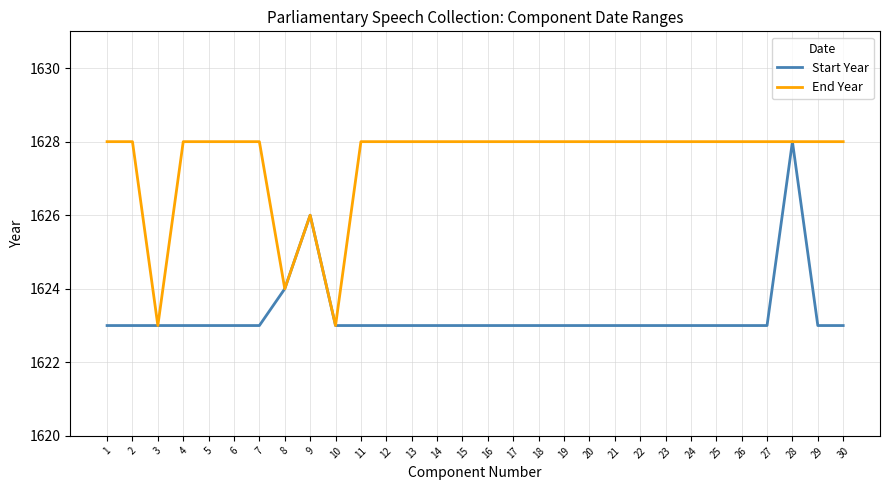

The End Year series shows 2389 at 2. True or false?

False